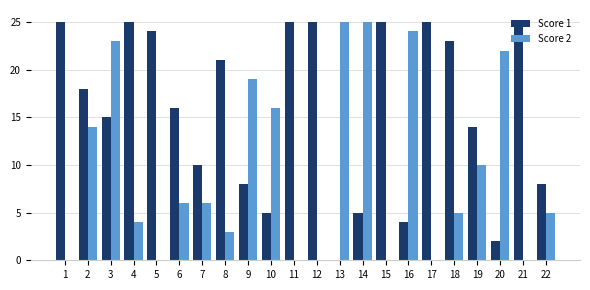

What is the sum of all Score 1 values?

348